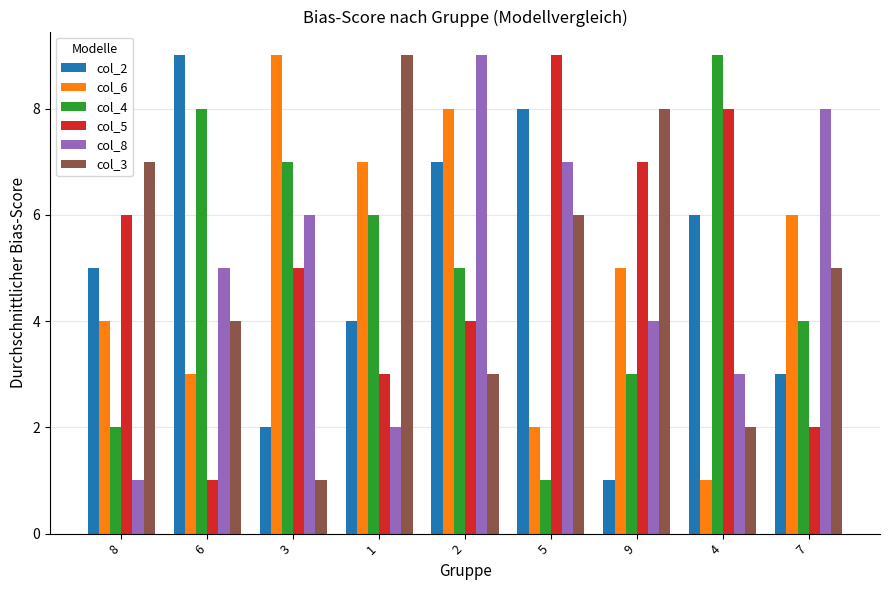

What is the difference between the maximum and second lowest values in the col_4 series?

7